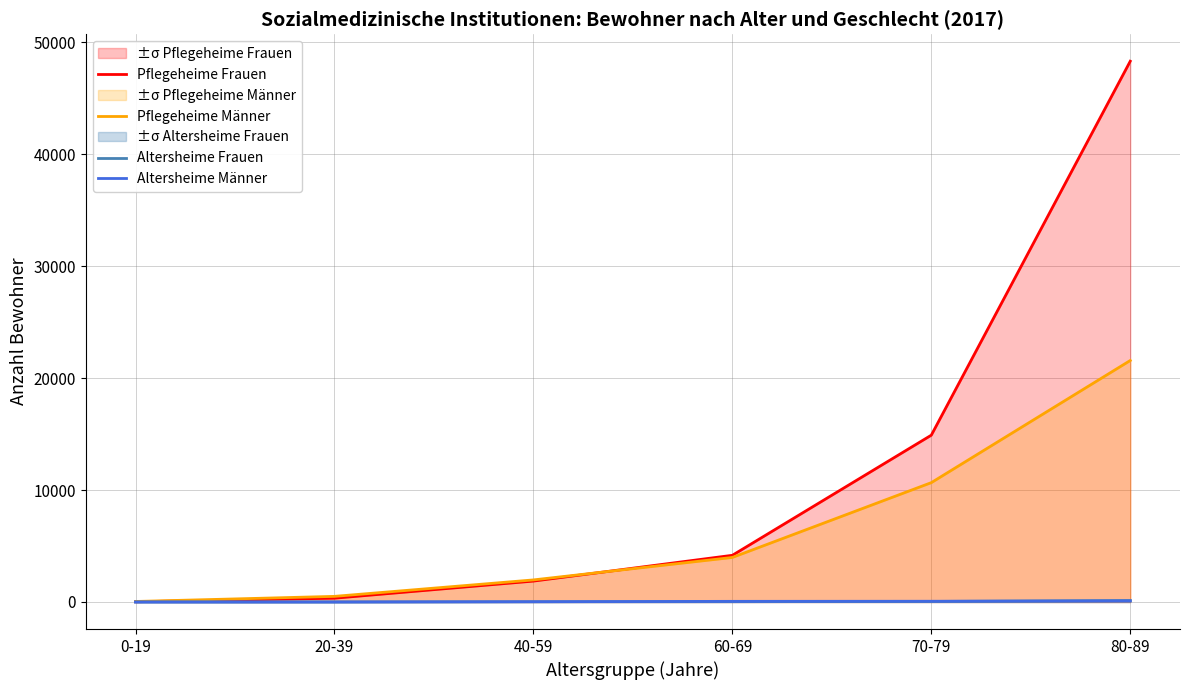

Between 60-69 and 70-79, which series saw the biggest shift?

Pflegeheime Frauen